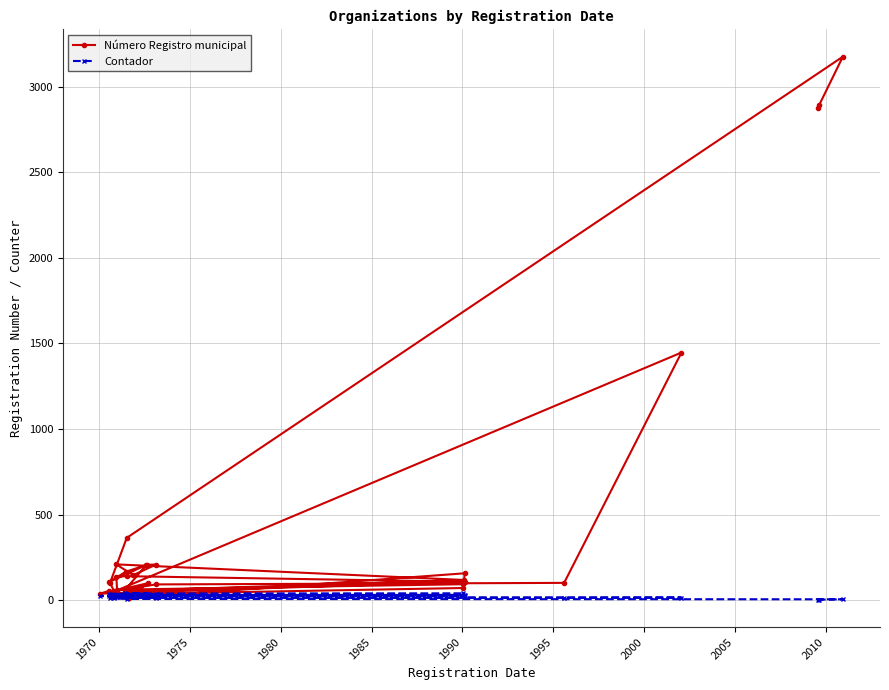

How many times do Contador and Número Registro municipal cross each other?

2